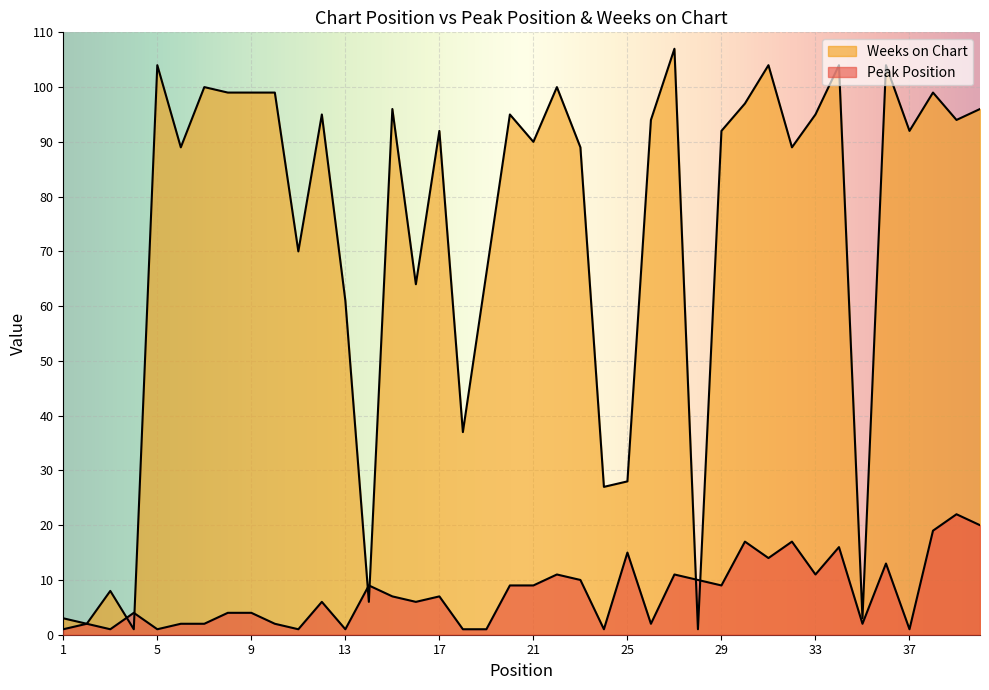

What are all the series names shown in the legend?

Peak Position, Weeks on Chart